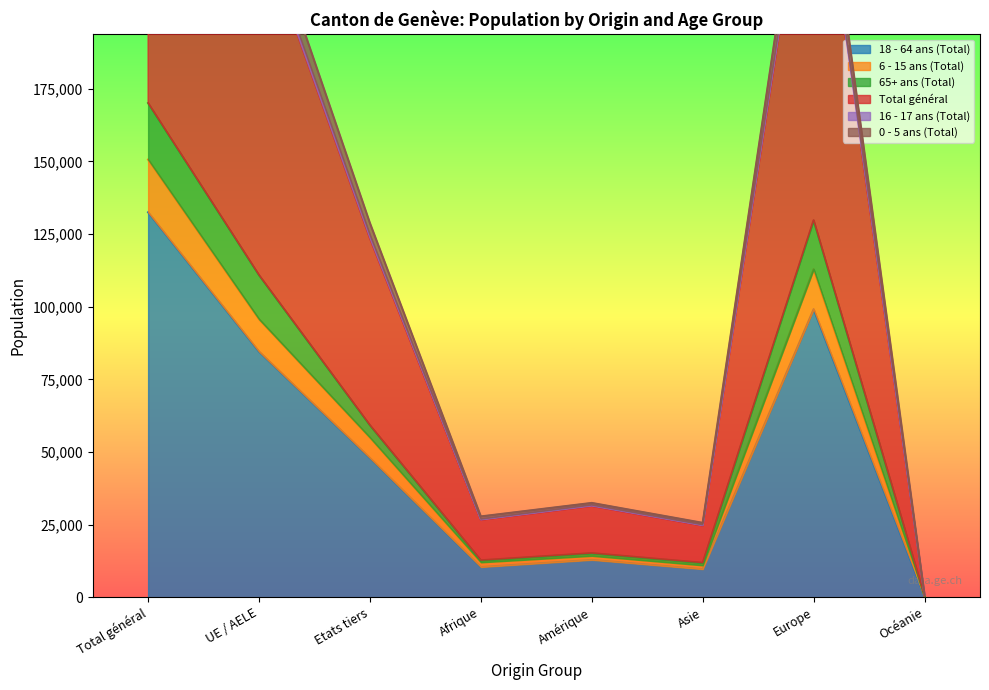

The value of 18 - 64 ans (Total) at Total général is 39171. True or false?

False